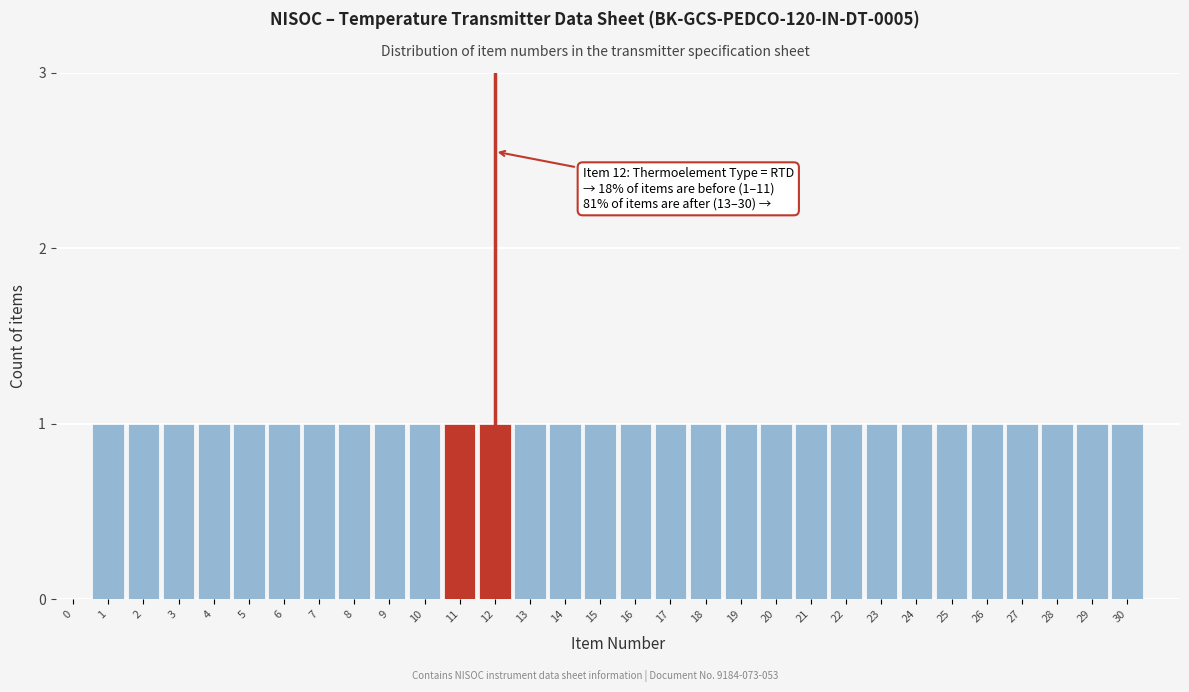

True or false: the data shows 1 at 23.

True